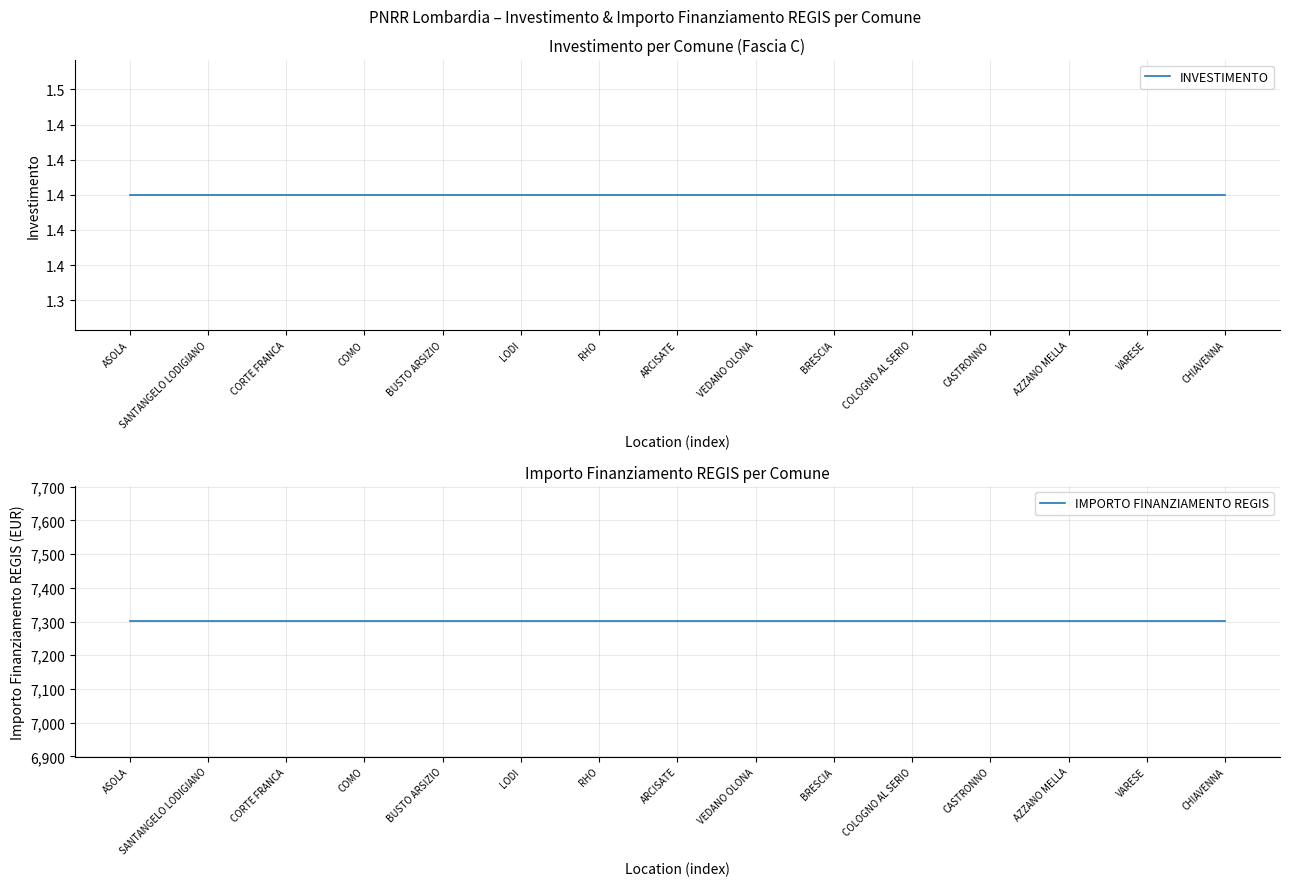

Reading left to right, list all the values displayed in this chart.

INVESTIMENTO: ASOLA=1.4	SANTANGELO LODIGIANO=1.4	CORTE FRANCA=1.4	COMO=1.4	BUSTO ARSIZIO=1.4	LODI=1.4	RHO=1.4	ARCISATE=1.4	VEDANO OLONA=1.4	BRESCIA=1.4	COLOGNO AL SERIO=1.4	CASTRONNO=1.4	AZZANO MELLA=1.4	VARESE=1.4	CHIAVENNA=1.4
IMPORTO FINANZIAMENTO REGIS: ASOLA=7301.0	SANTANGELO LODIGIANO=7301.0	CORTE FRANCA=7301.0	COMO=7301.0	BUSTO ARSIZIO=7301.0	LODI=7301.0	RHO=7301.0	ARCISATE=7301.0	VEDANO OLONA=7301.0	BRESCIA=7301.0	COLOGNO AL SERIO=7301.0	CASTRONNO=7301.0	AZZANO MELLA=7301.0	VARESE=7301.0	CHIAVENNA=7301.0